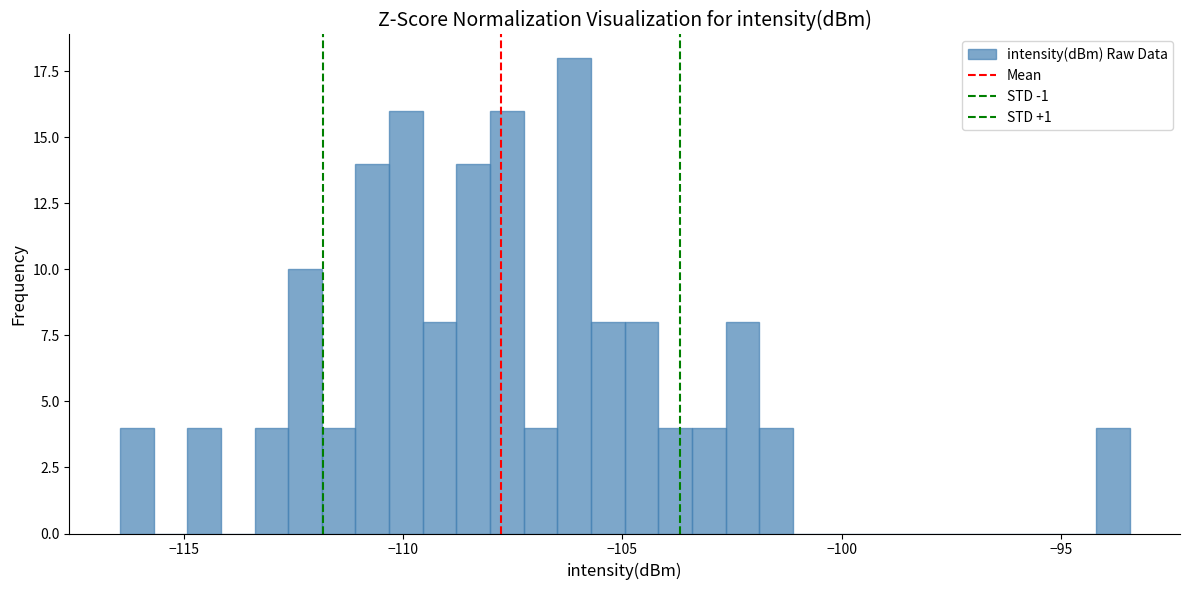

Around what value on the x-axis is the tallest bar? Give the approximate position of its centre, as read against the axis.

-106.0